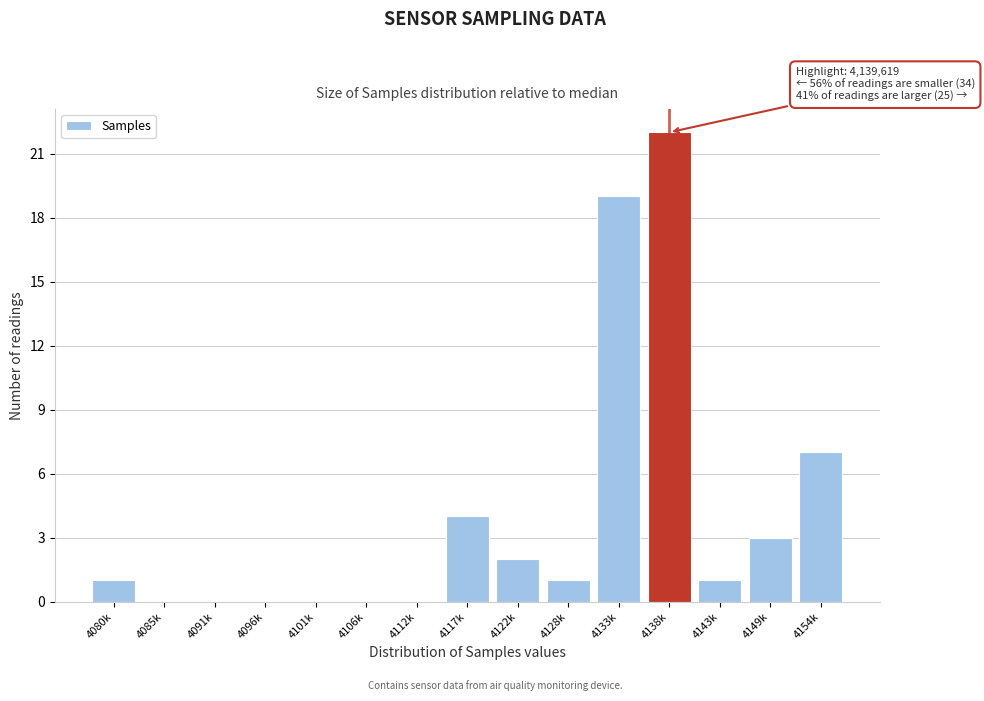

Reading left to right, transcribe all the data shown in this chart.

4080k=1	4085k=0	4091k=0	4096k=0	4101k=0	4106k=0	4112k=0	4117k=4	4122k=2	4128k=1	4133k=19	4138k=22	4143k=1	4149k=3	4154k=7